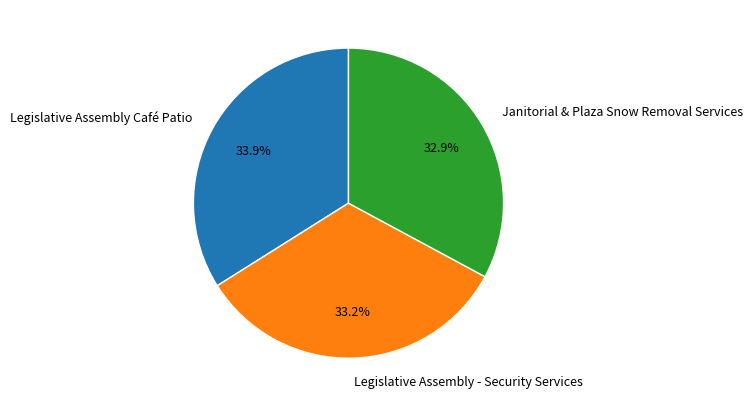

To the nearest percent, what portion does Janitorial & Plaza Snow Removal Services represent?

33%